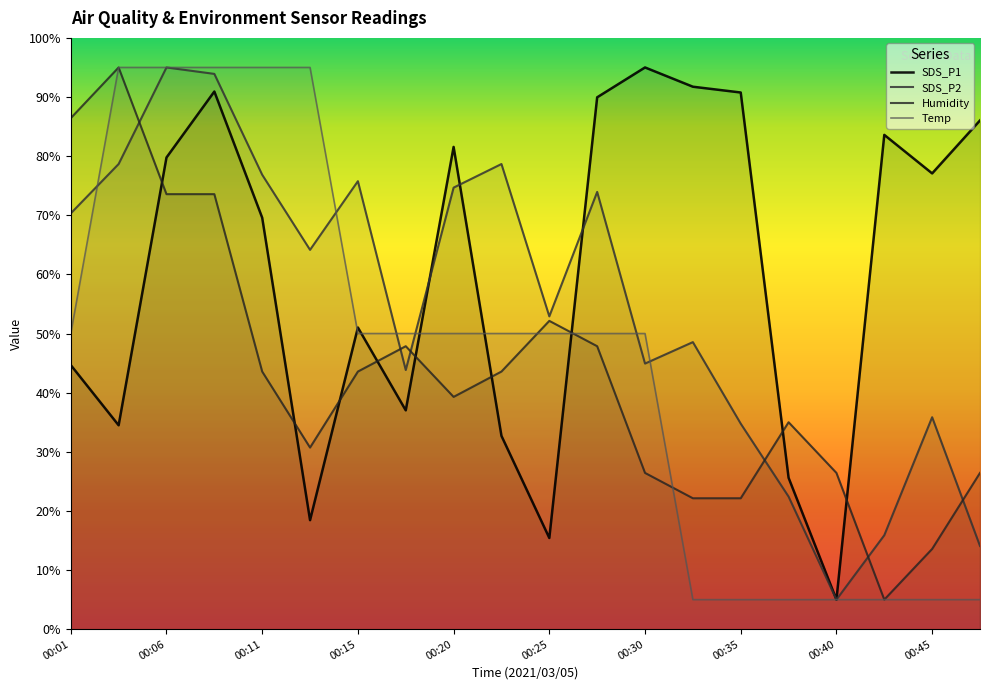

Which category has the highest value in the SDS_P2 series?

00:06